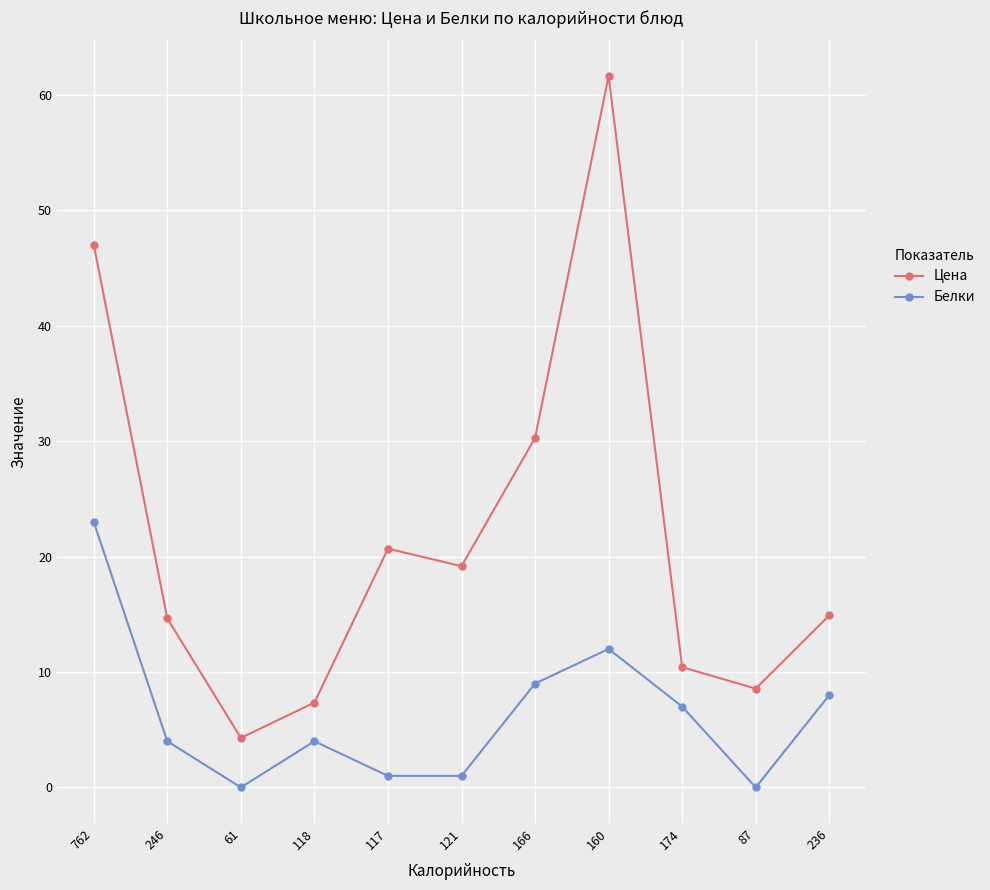

Which series changed the most between 118 and 160?

Цена